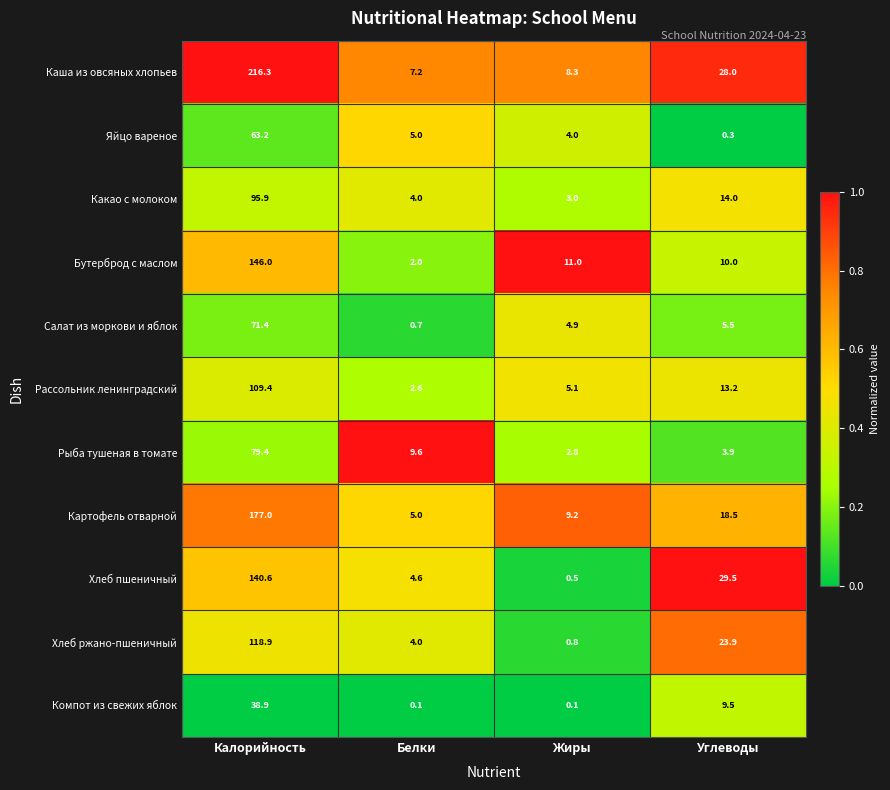

What is the greatest value displayed?

216.3